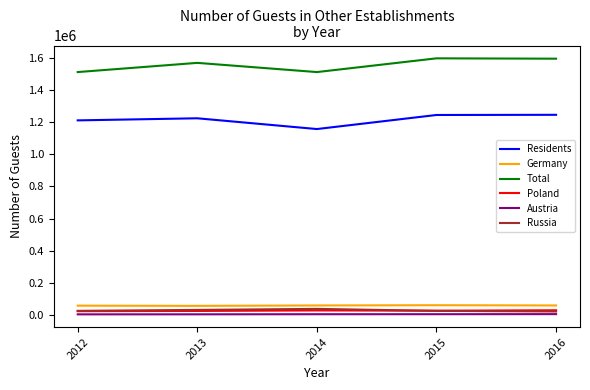

True or false: Russia and Residents intersect in this chart.

False